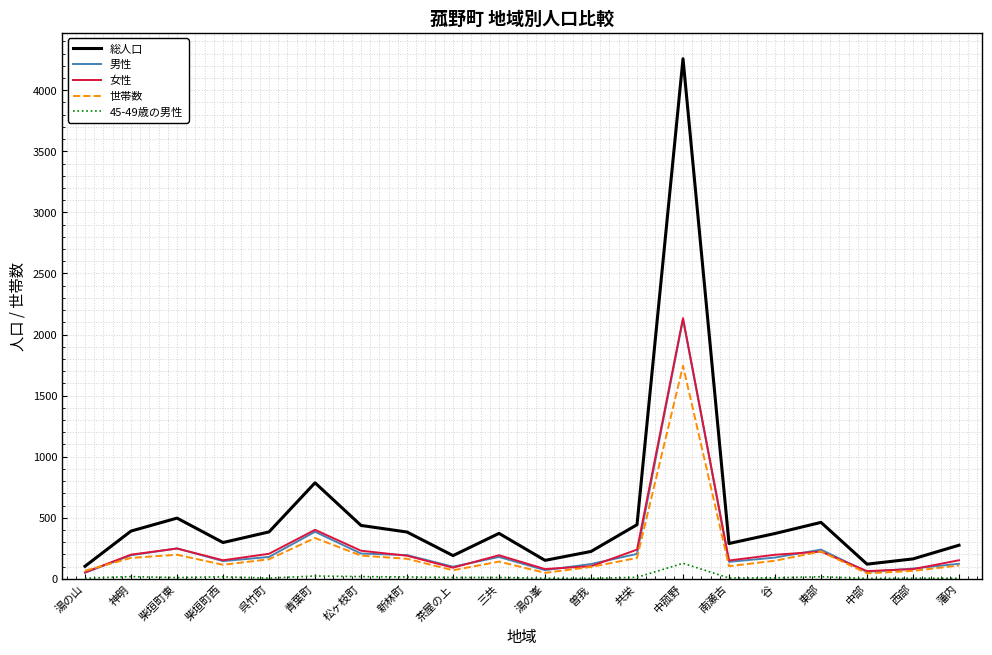

Which series has the largest total across all categories?

総人口